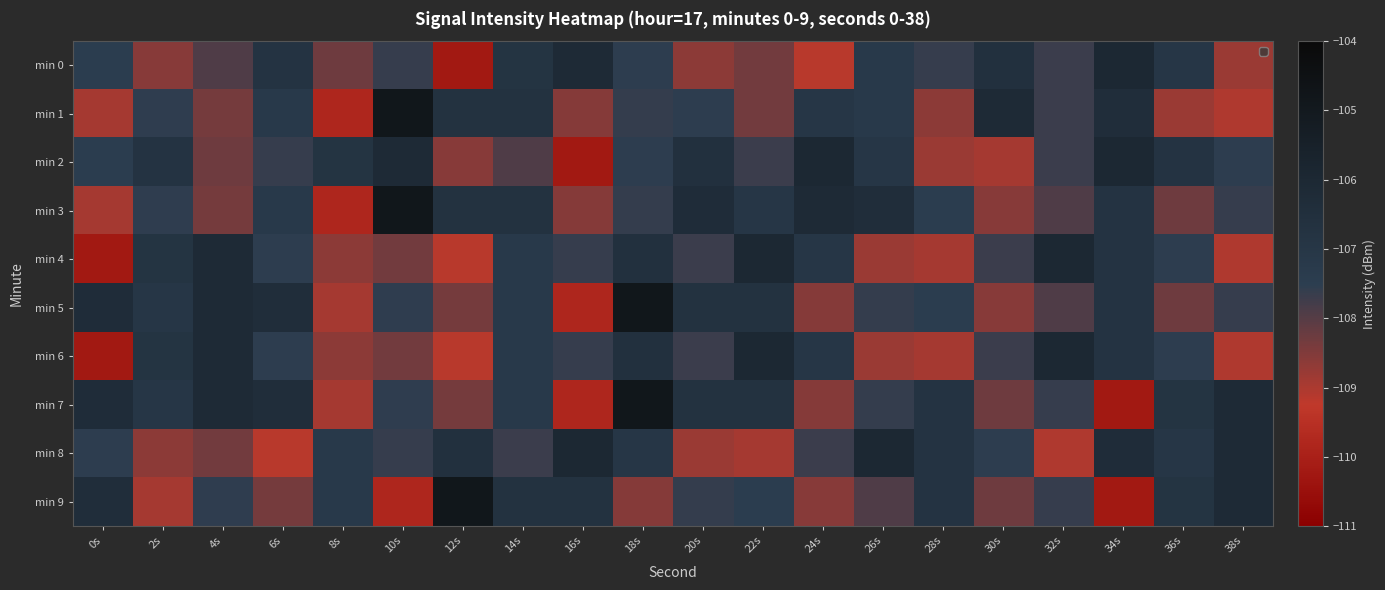

Reading left to right, transcribe all the data shown in this chart.

min 0: 0s=-107.5	2s=-108.6	4s=-107.9	6s=-106.8	8s=-108.3	10s=-107.6	12s=-110.2	14s=-106.8	16s=-106.1	18s=-107.5	20s=-108.6	22s=-108.3	24s=-109.1	26s=-107.2	28s=-107.6	30s=-106.6	32s=-107.7	34s=-106.0	36s=-107.0	38s=-108.8
min 1: 0s=-108.9	2s=-107.5	4s=-108.4	6s=-107.2	8s=-109.8	10s=-104.8	12s=-106.7	14s=-106.7	16s=-108.5	18s=-107.6	20s=-107.5	22s=-108.3	24s=-107.0	26s=-107.2	28s=-108.6	30s=-106.1	32s=-107.7	34s=-106.3	36s=-108.8	38s=-109.1
min 2: 0s=-107.5	2s=-106.8	4s=-108.3	6s=-107.6	8s=-106.8	10s=-106.1	12s=-108.6	14s=-107.9	16s=-110.2	18s=-107.5	20s=-106.6	22s=-107.7	24s=-106.0	26s=-107.0	28s=-108.8	30s=-108.9	32s=-107.7	34s=-106.0	36s=-106.8	38s=-107.5
min 3: 0s=-108.9	2s=-107.5	4s=-108.4	6s=-107.2	8s=-109.8	10s=-104.8	12s=-106.7	14s=-106.7	16s=-108.5	18s=-107.6	20s=-106.3	22s=-107.0	24s=-106.1	26s=-106.3	28s=-107.5	30s=-108.6	32s=-107.9	34s=-106.8	36s=-108.3	38s=-107.6
min 4: 0s=-110.2	2s=-106.8	4s=-106.1	6s=-107.5	8s=-108.6	10s=-108.3	12s=-109.1	14s=-107.2	16s=-107.6	18s=-106.6	20s=-107.7	22s=-106.0	24s=-107.0	26s=-108.8	28s=-108.9	30s=-107.7	32s=-106.0	34s=-106.8	36s=-107.5	38s=-109.1
min 5: 0s=-106.3	2s=-107.0	4s=-106.1	6s=-106.3	8s=-108.9	10s=-107.5	12s=-108.4	14s=-107.2	16s=-109.8	18s=-104.8	20s=-106.7	22s=-106.7	24s=-108.5	26s=-107.6	28s=-107.5	30s=-108.6	32s=-107.9	34s=-106.8	36s=-108.3	38s=-107.6
min 6: 0s=-110.2	2s=-106.8	4s=-106.1	6s=-107.5	8s=-108.6	10s=-108.3	12s=-109.1	14s=-107.2	16s=-107.6	18s=-106.6	20s=-107.7	22s=-106.0	24s=-107.0	26s=-108.8	28s=-108.9	30s=-107.7	32s=-106.0	34s=-106.8	36s=-107.5	38s=-109.1
min 7: 0s=-106.3	2s=-107.0	4s=-106.1	6s=-106.3	8s=-108.9	10s=-107.5	12s=-108.4	14s=-107.2	16s=-109.8	18s=-104.8	20s=-106.7	22s=-106.7	24s=-108.5	26s=-107.6	28s=-106.8	30s=-108.3	32s=-107.6	34s=-110.2	36s=-106.8	38s=-106.1
min 8: 0s=-107.5	2s=-108.6	4s=-108.3	6s=-109.1	8s=-107.2	10s=-107.6	12s=-106.6	14s=-107.7	16s=-106.0	18s=-107.0	20s=-108.8	22s=-108.9	24s=-107.7	26s=-106.0	28s=-106.8	30s=-107.5	32s=-109.1	34s=-106.3	36s=-107.0	38s=-106.1
min 9: 0s=-106.3	2s=-108.9	4s=-107.5	6s=-108.4	8s=-107.2	10s=-109.8	12s=-104.8	14s=-106.7	16s=-106.7	18s=-108.5	20s=-107.6	22s=-107.5	24s=-108.6	26s=-107.9	28s=-106.8	30s=-108.3	32s=-107.6	34s=-110.2	36s=-106.8	38s=-106.1